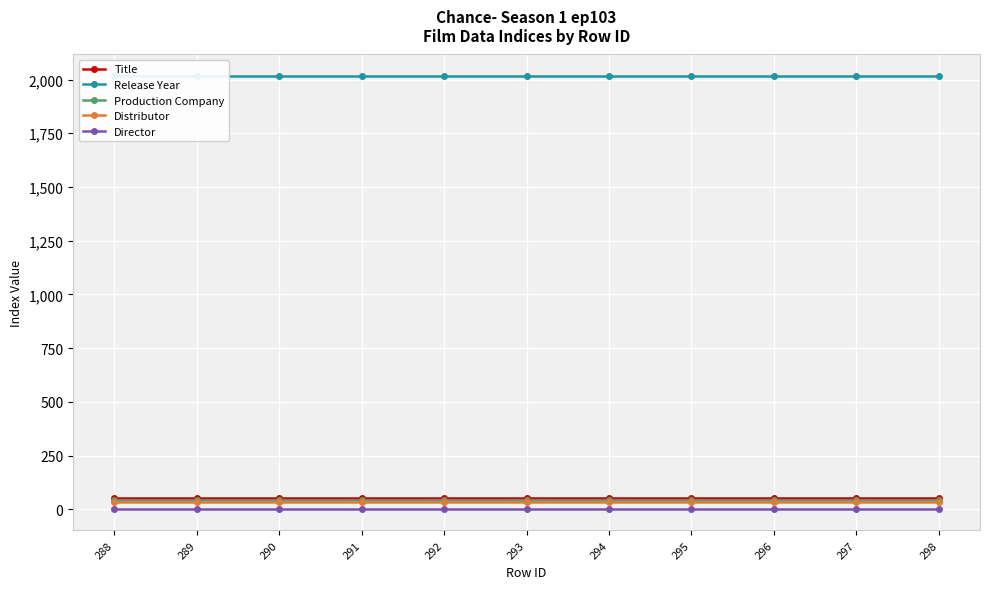

At which label is Production Company closest to 43?

288